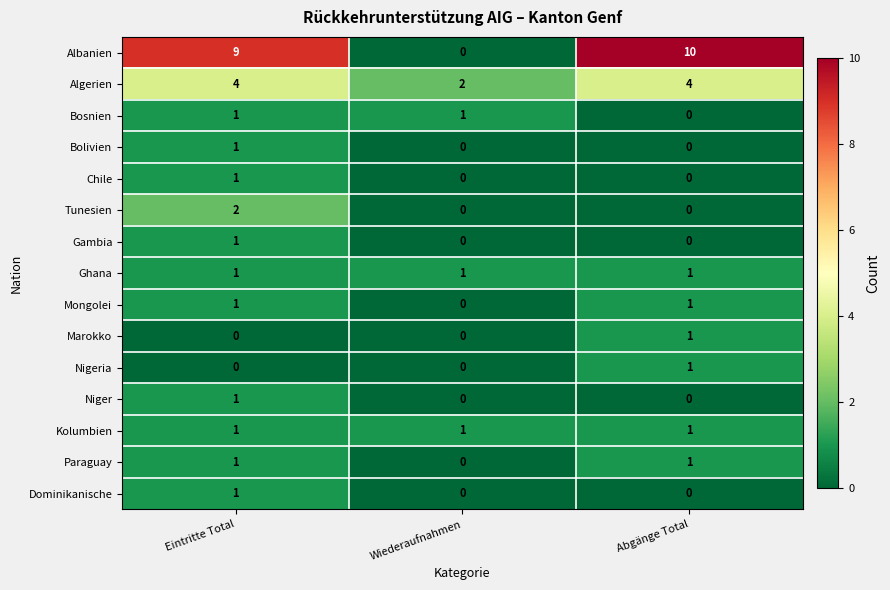

The Gambia series shows 1 at Abgänge Total. True or false?

False